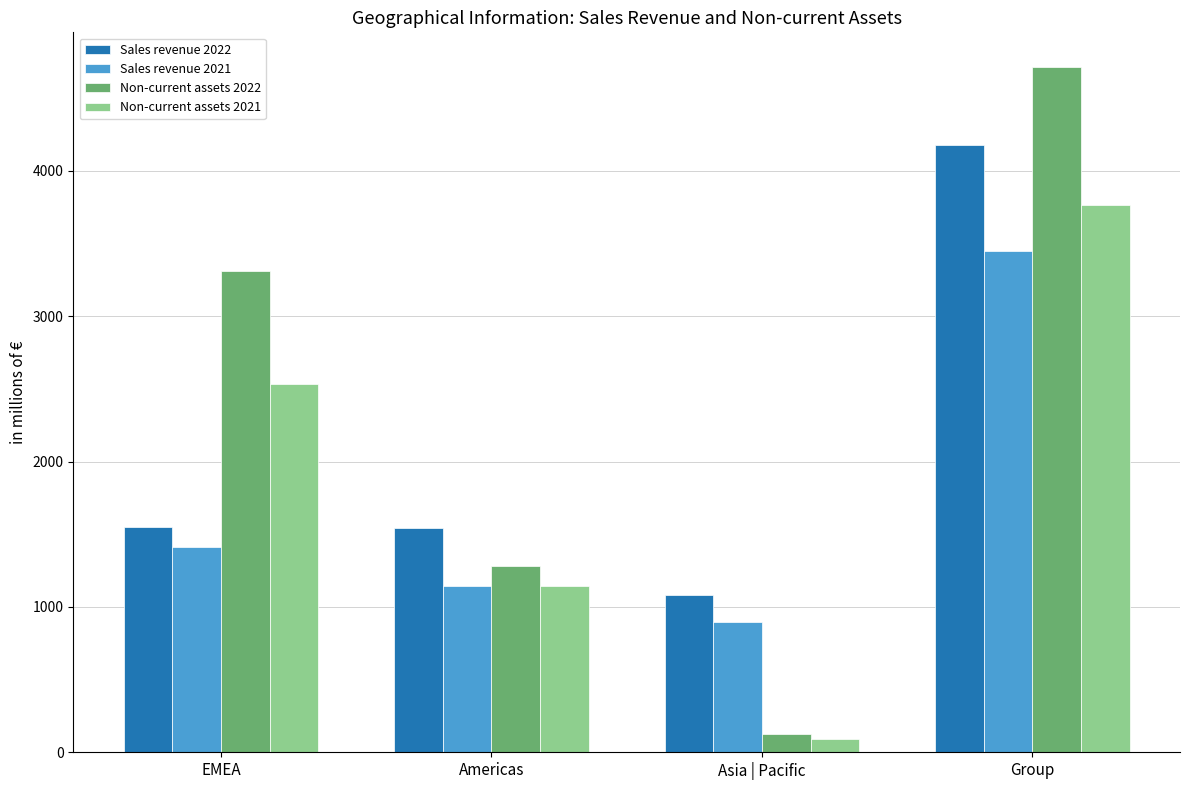

Where is Non-current assets 2022 nearest to the value 2419?

EMEA